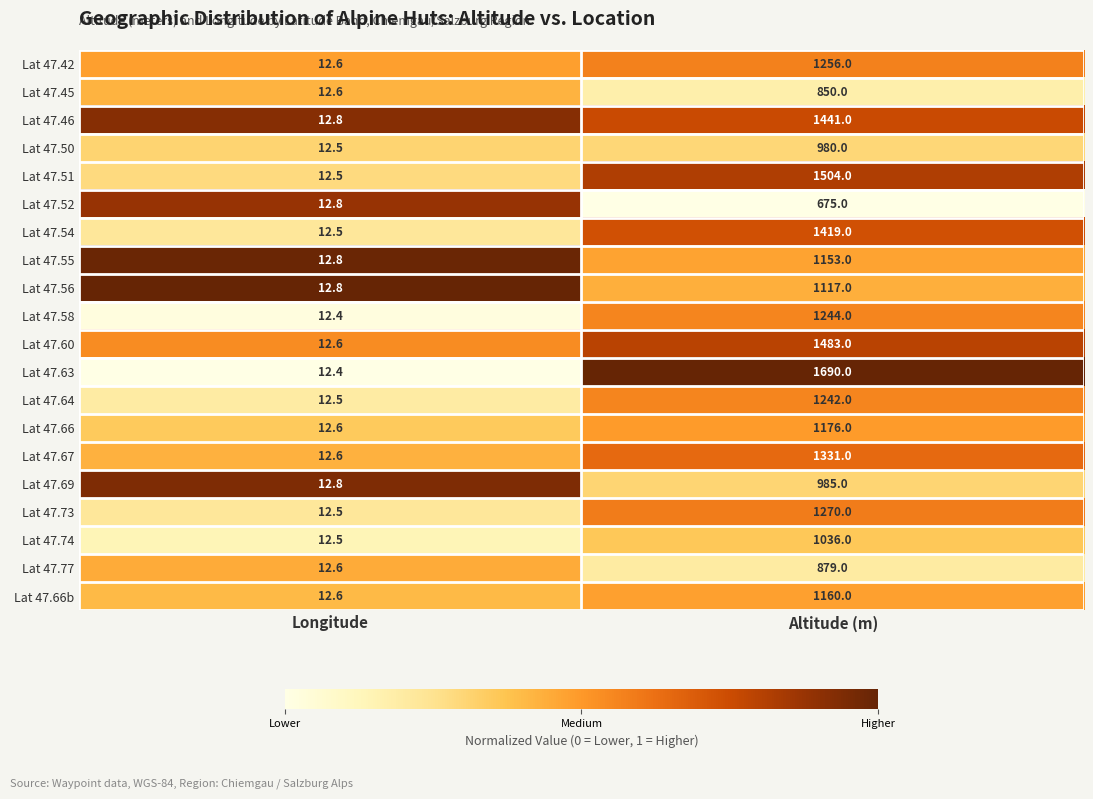

Which label corresponds to the largest value in the chart?

Altitude (m)